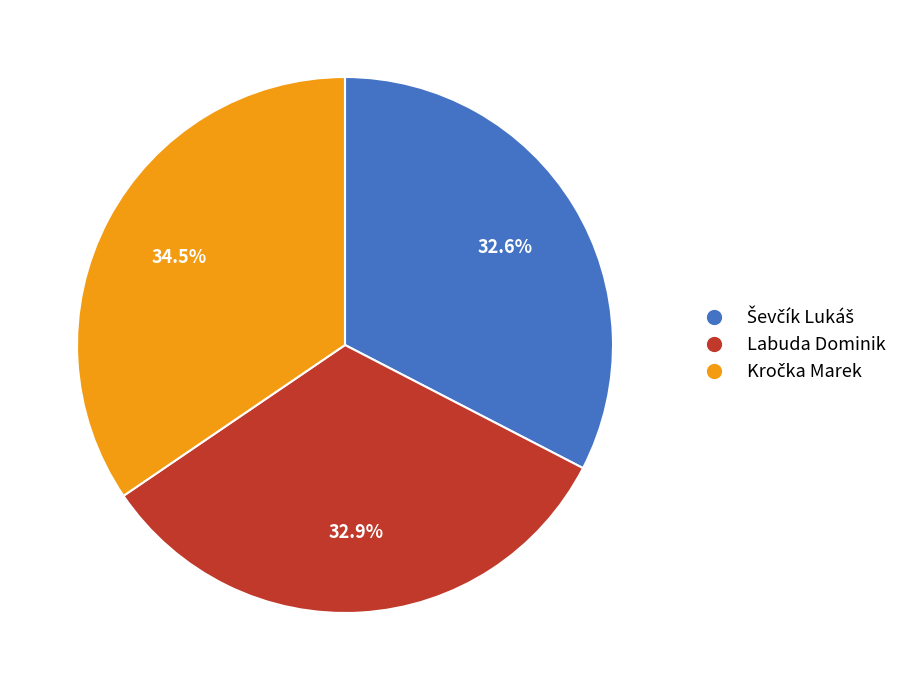

Is there any slice that represents more than half of the pie?

No